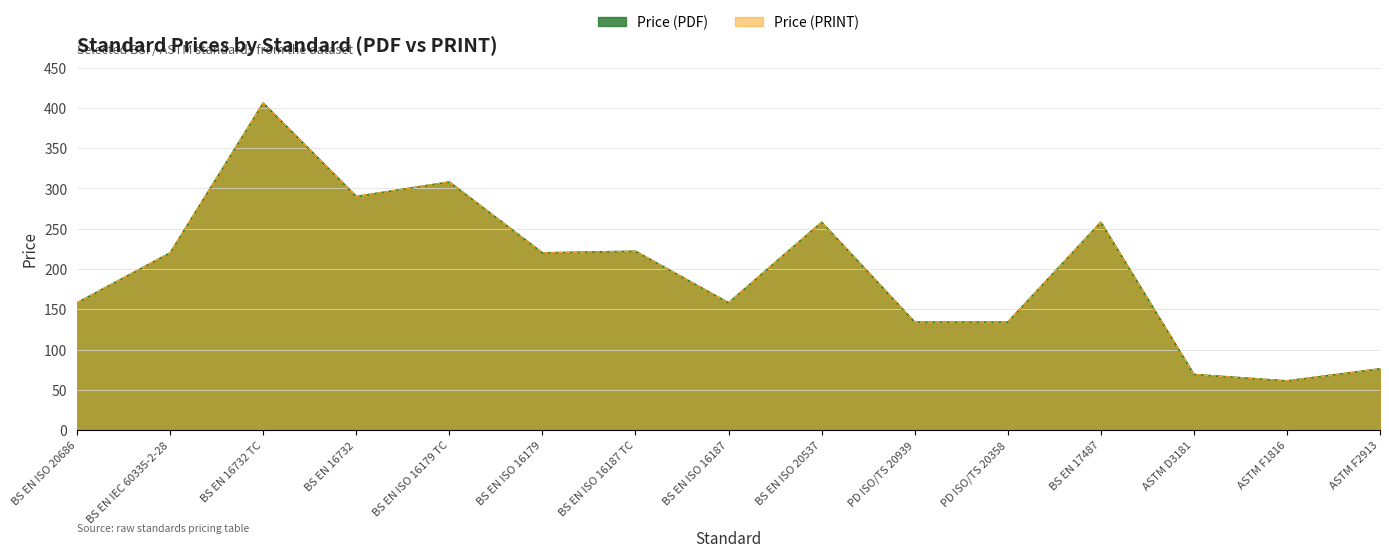

What is the sum of all Price (PRINT) values?

2972